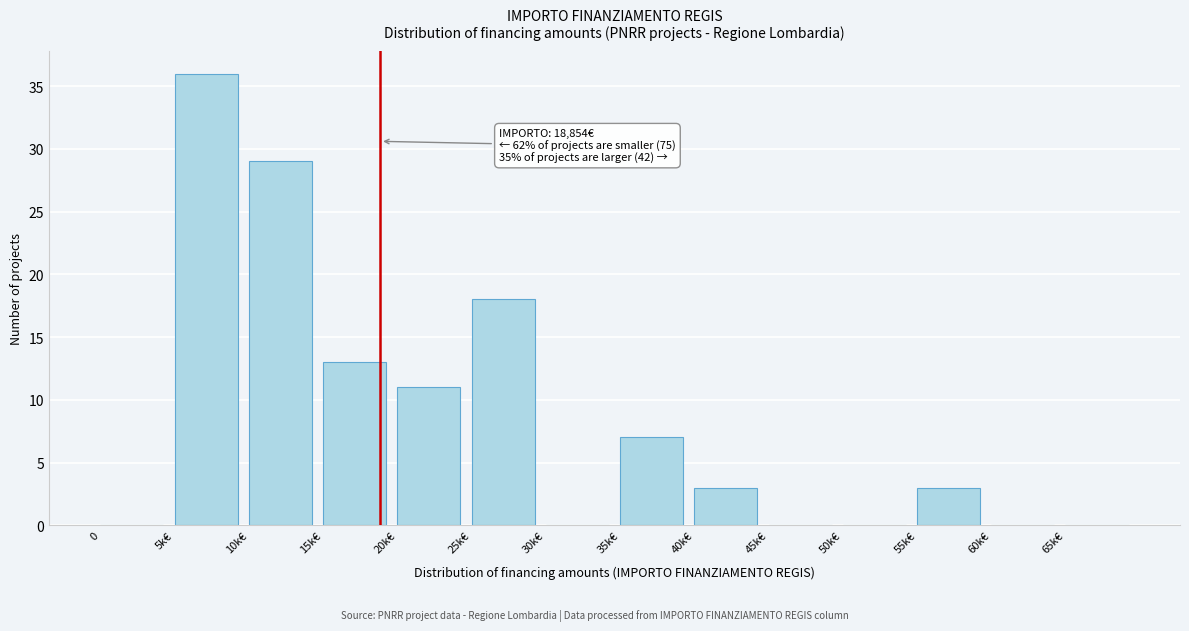

Reading left to right, list all the values displayed in this chart.

0=0	5k€=36	10k€=29	15k€=13	20k€=11	25k€=18	30k€=0	35k€=7	40k€=3	45k€=0	50k€=0	55k€=3	60k€=0	65k€=0